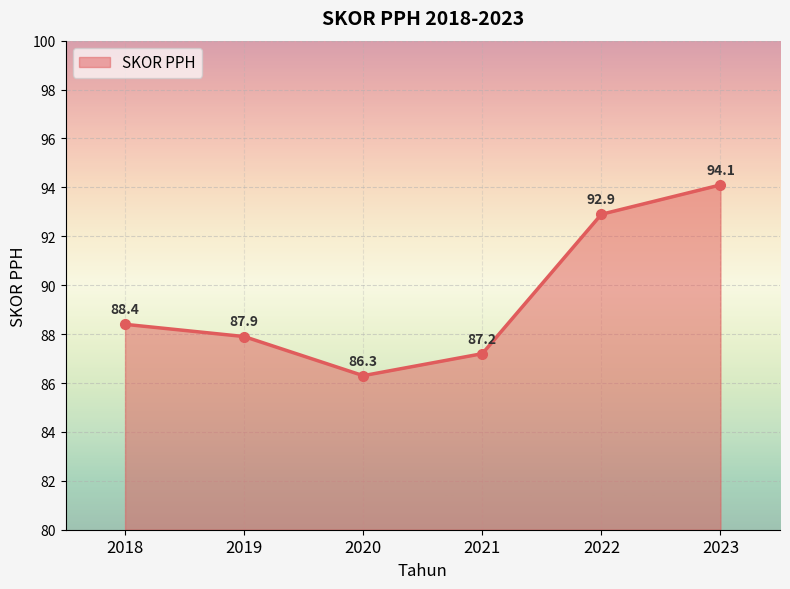

What is the difference between the maximum and second lowest values?

6.9